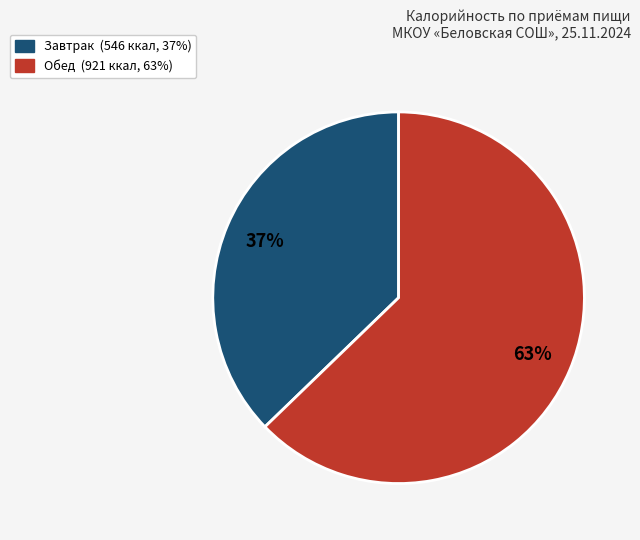

Count the number of slices in the pie.

2